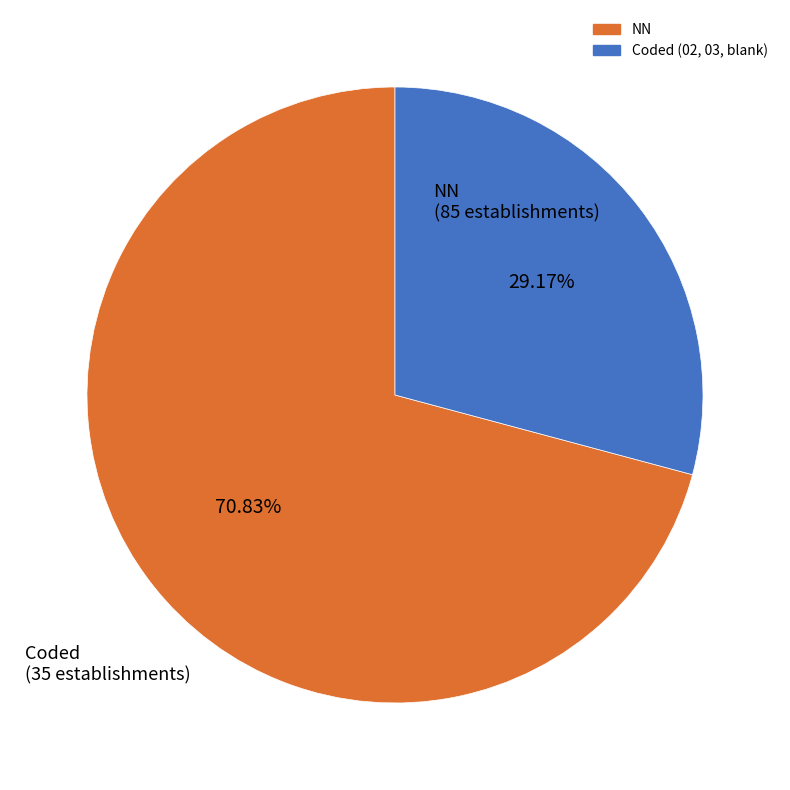

Does any single category account for the majority?

Yes